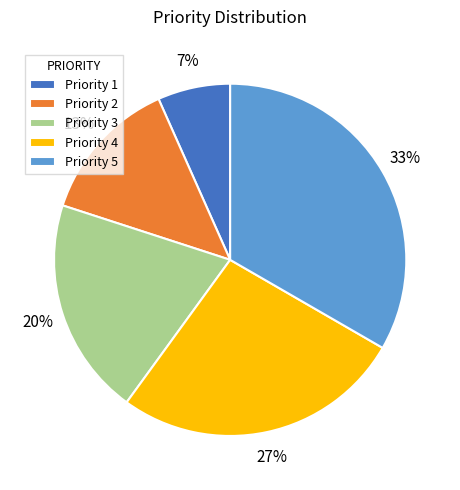

Is there a majority slice in this chart?

No